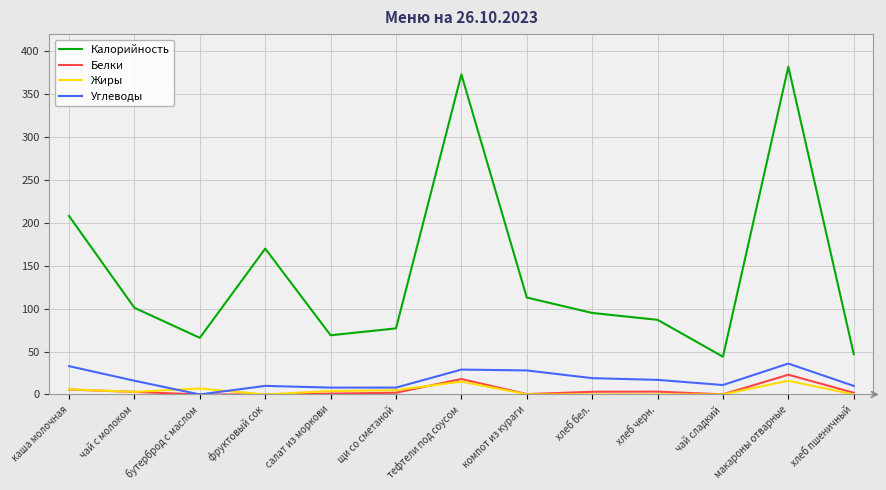

Where is the first local maximum for Жиры?

бутерброд с маслом